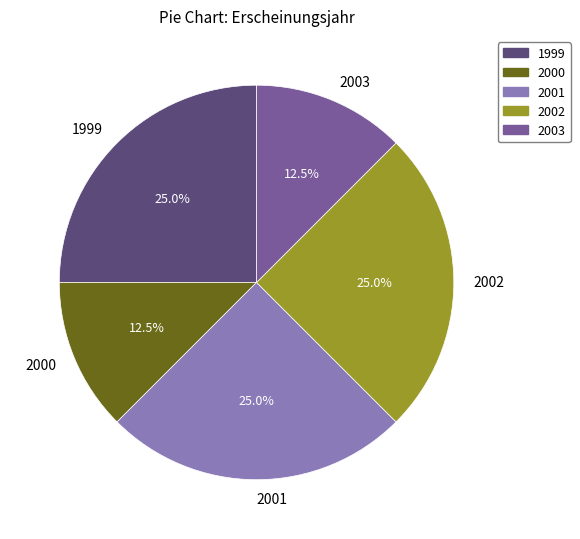

What portion of the pie excludes 2003?

87.5%